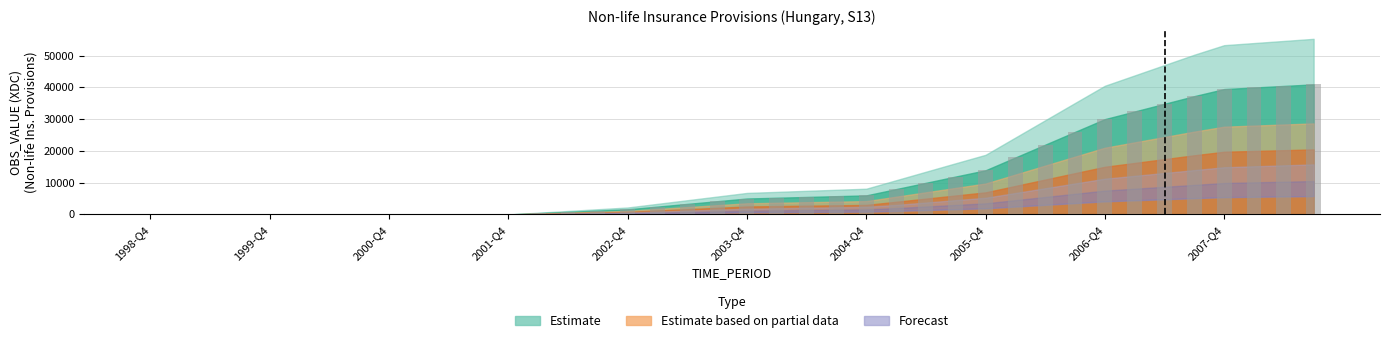

What is the sum of all values?

446233